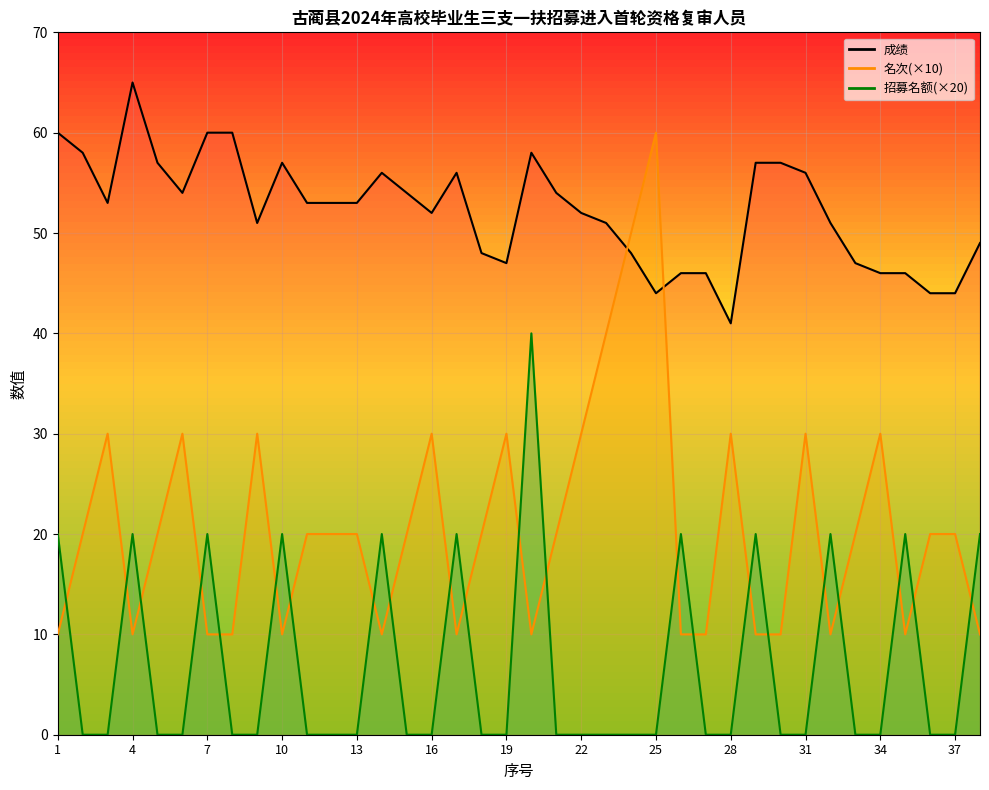

How many values in the 名次_line series are below 20?

15